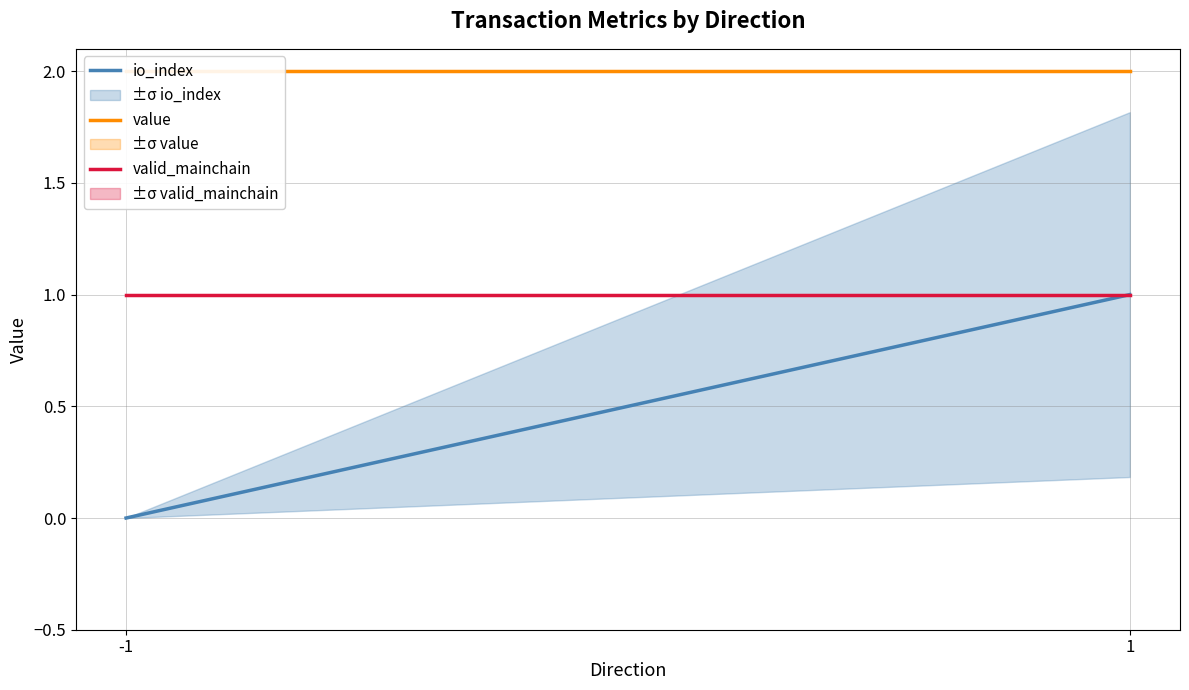

Which series changed the most between -1 and 1?

io_index